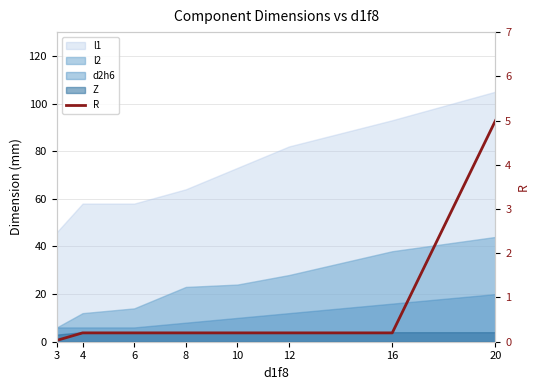

Does the chart display data point markers on the line(s)?

No